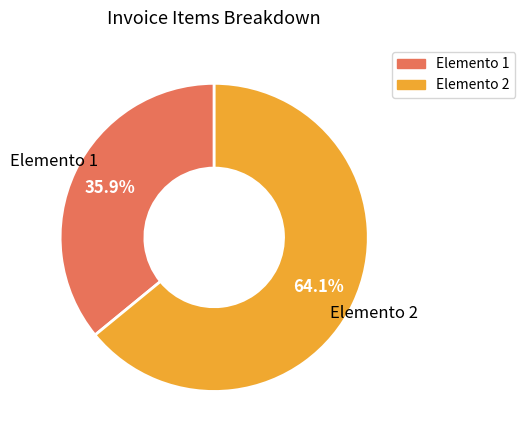

What is the ratio of the value at Elemento 2 to the value at Elemento 1?

1.8